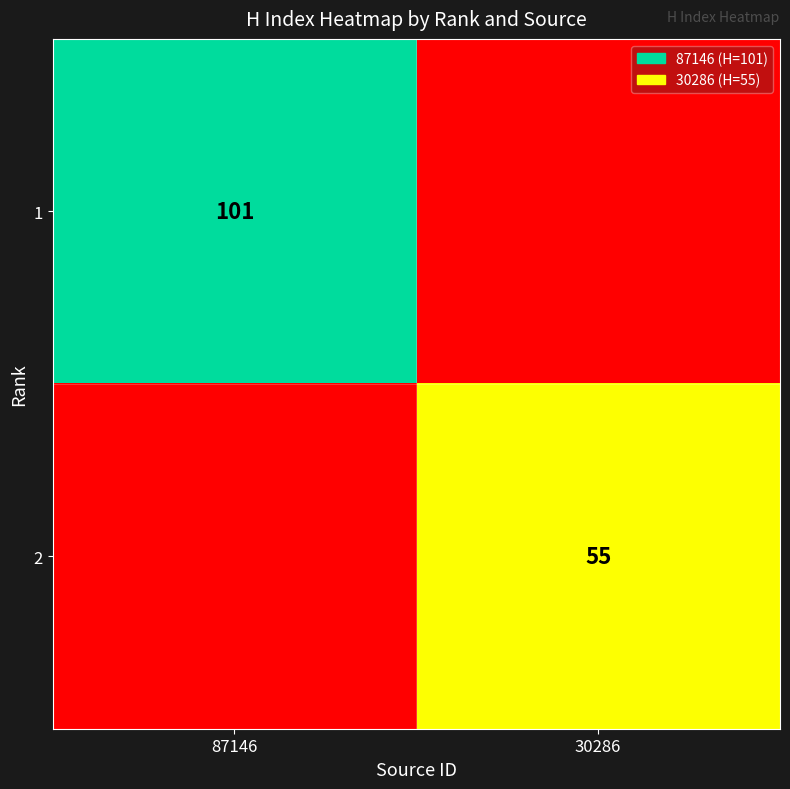

The 2 series shows 92 at 30286. True or false?

False